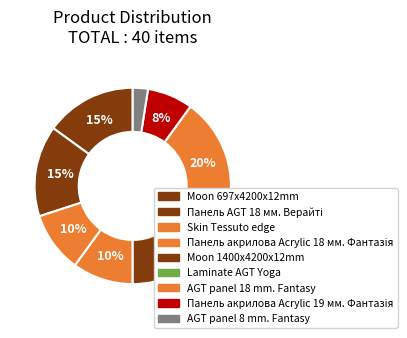

To the nearest percent, what is the difference between the largest and smallest slice percentages?

18%